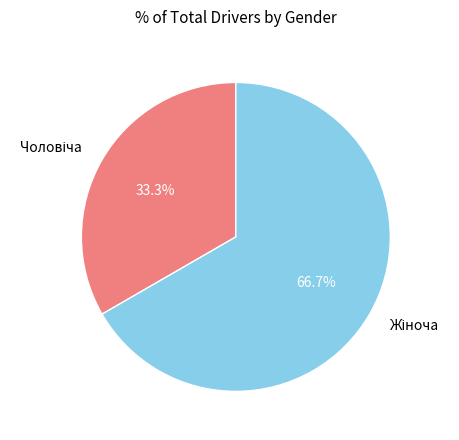

Does any single category account for the majority?

Yes